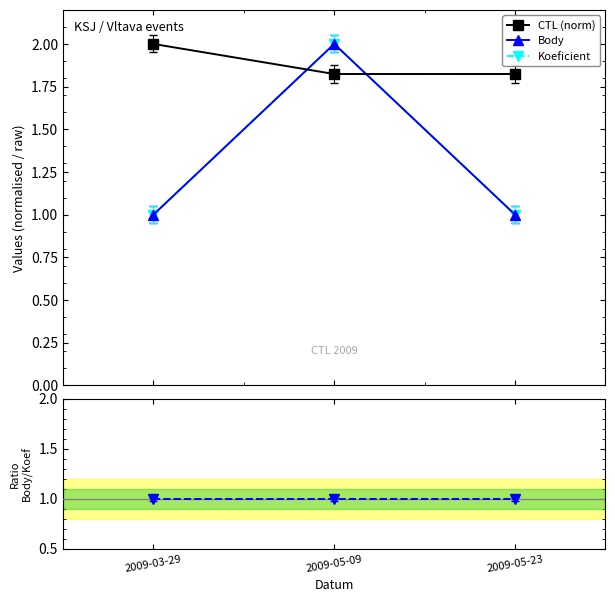

What is the label of the 2nd point from the right?

2009-05-09